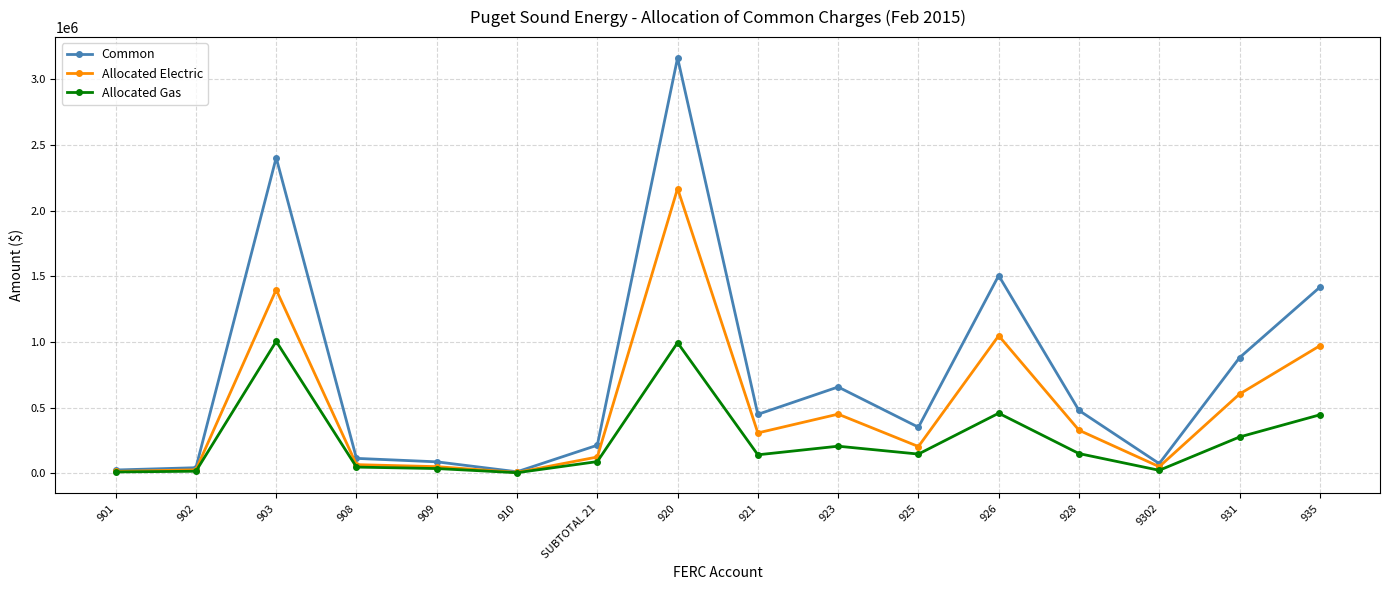

True or false: Allocated Gas has more than 2 points higher than both neighbors.

True